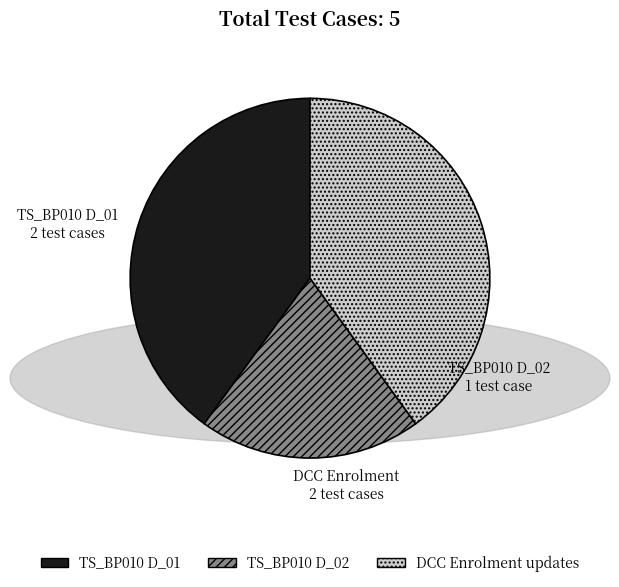

True or false: DCC Enrolment updates accounts for 49% of the total.

False